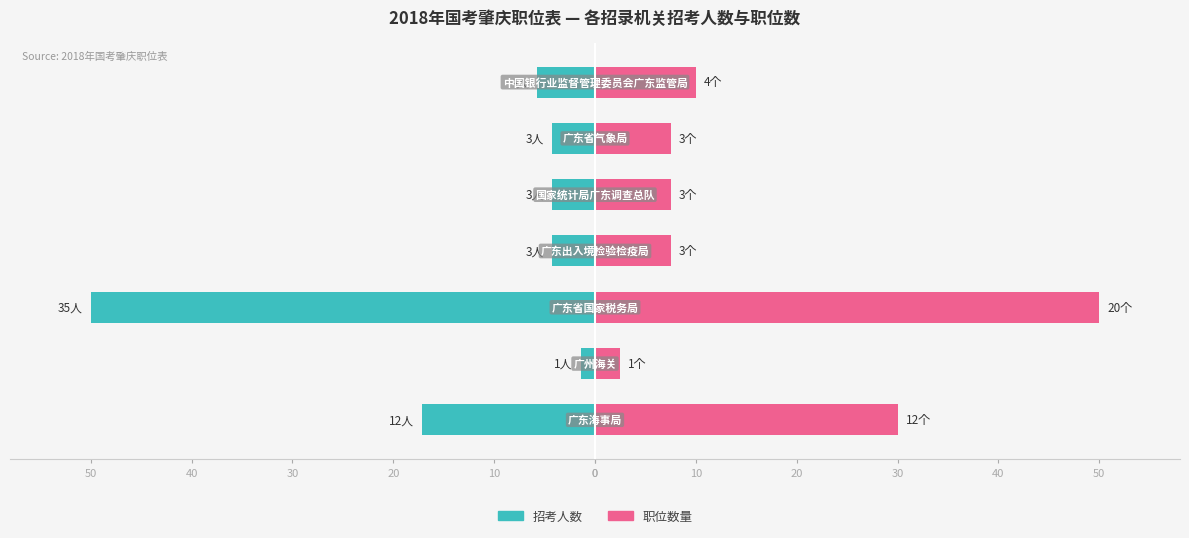

What are all the series names shown in the legend?

招考人数, 职位数量